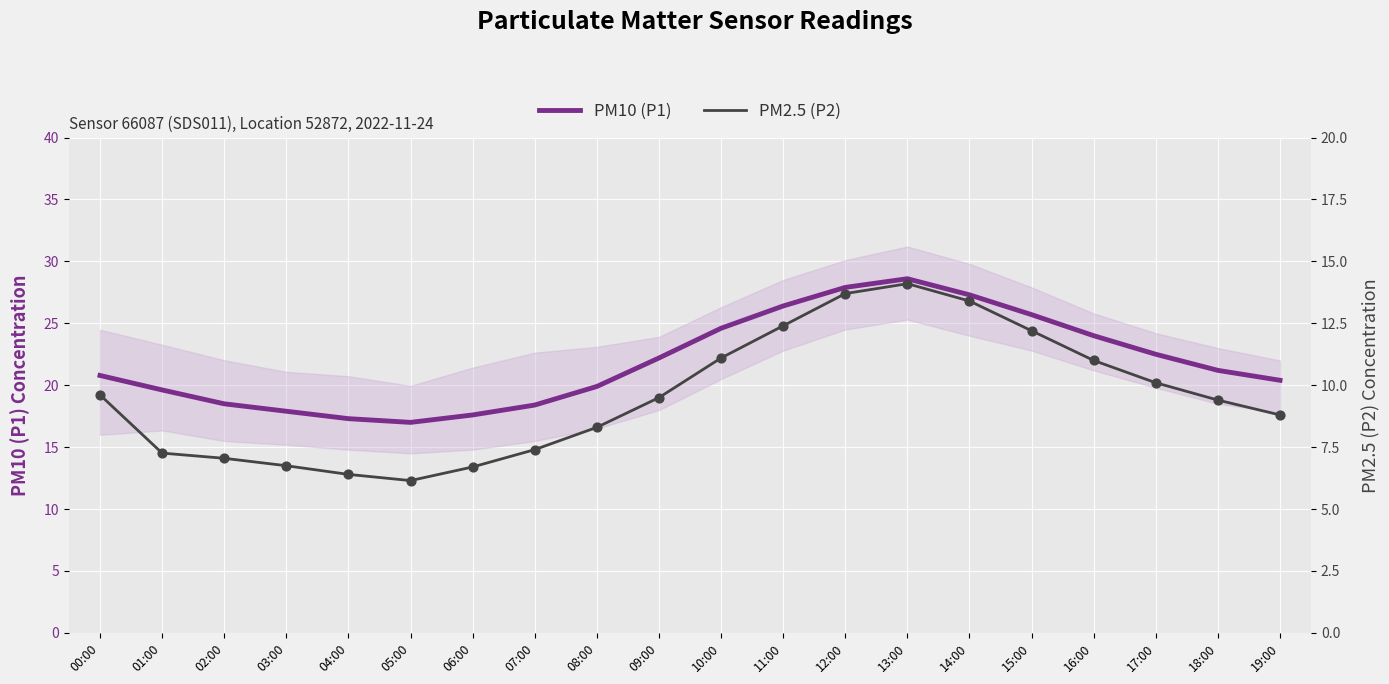

Is the value of PM10 (P1) at 09:00 greater than the value of PM2.5 (P2) at 02:00?

Yes